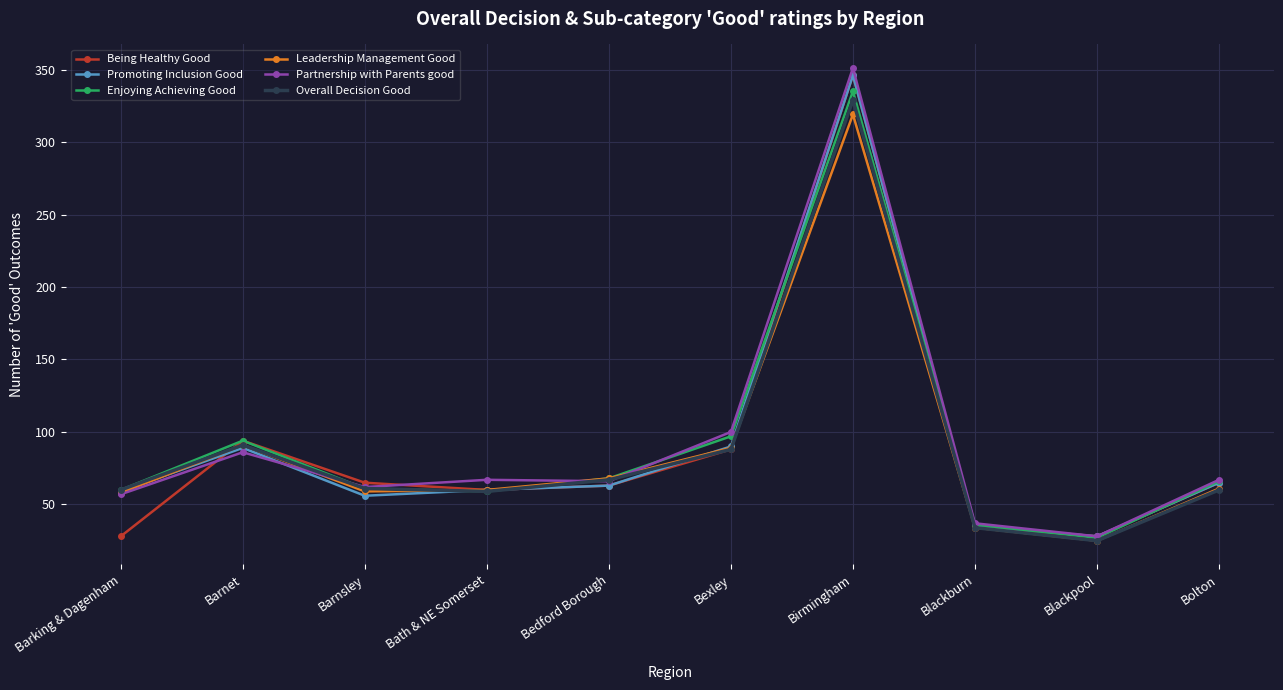

The value of Leadership Management Good at Blackburn is 21. True or false?

False